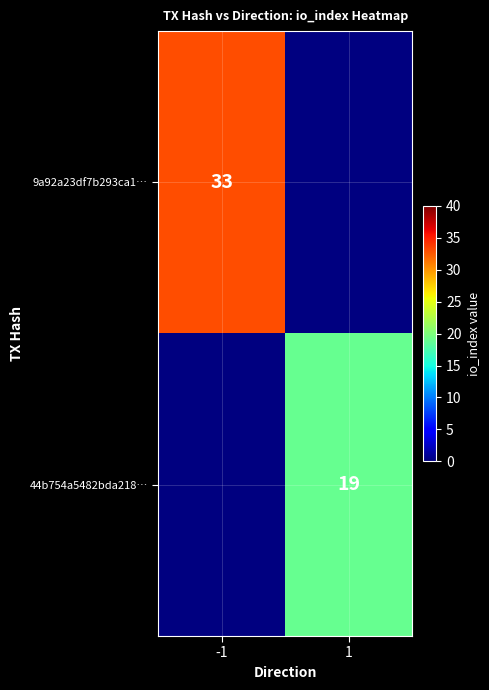

Is it true that 44b754a5482bda218… equals 33 at 1?

False